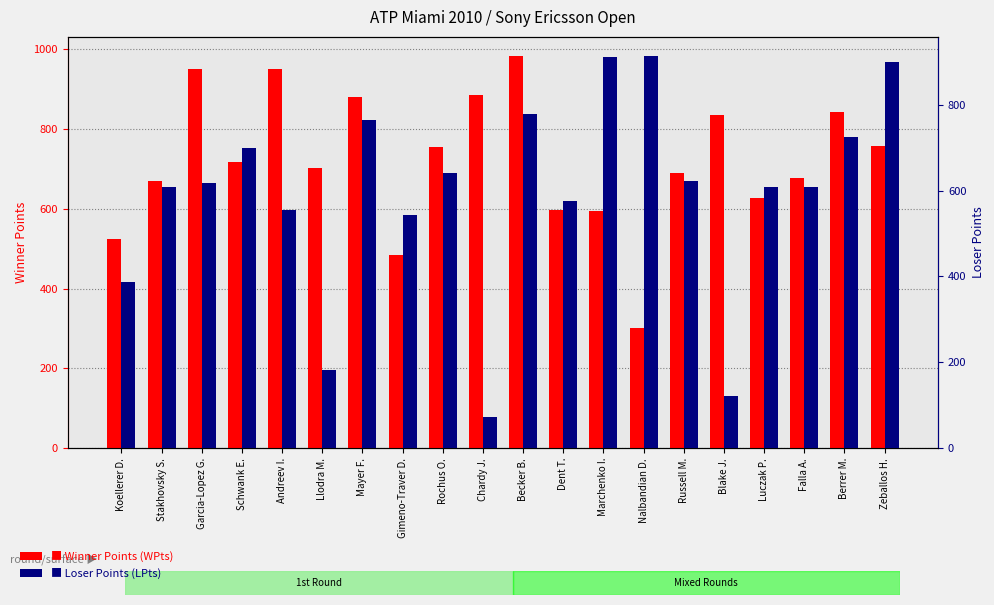

At which category does the chart reach its minimum across all series?

Chardy J.